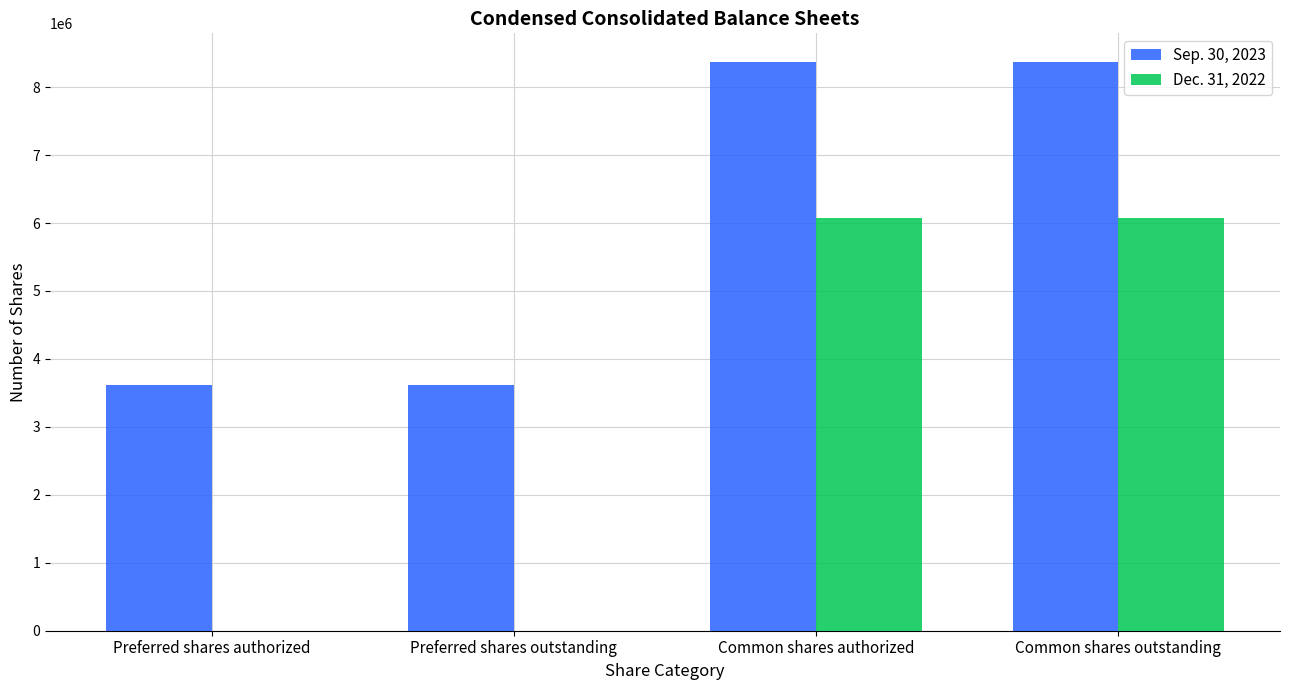

What is the greatest value displayed?

8373132